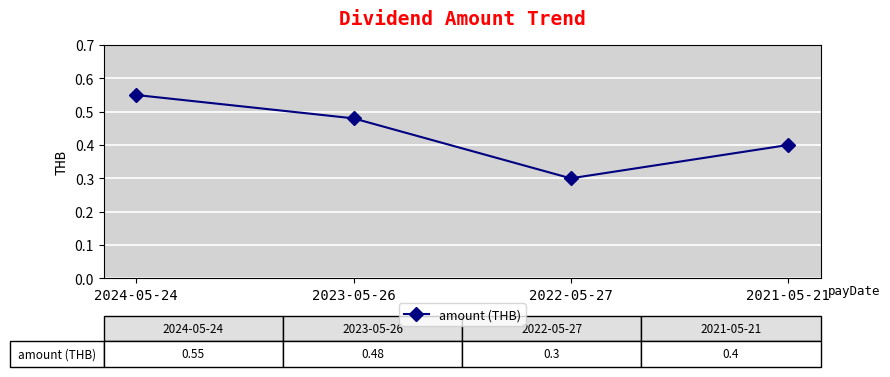

What is the sum of the values at 2021-05-21 and 2022-05-27?

0.7